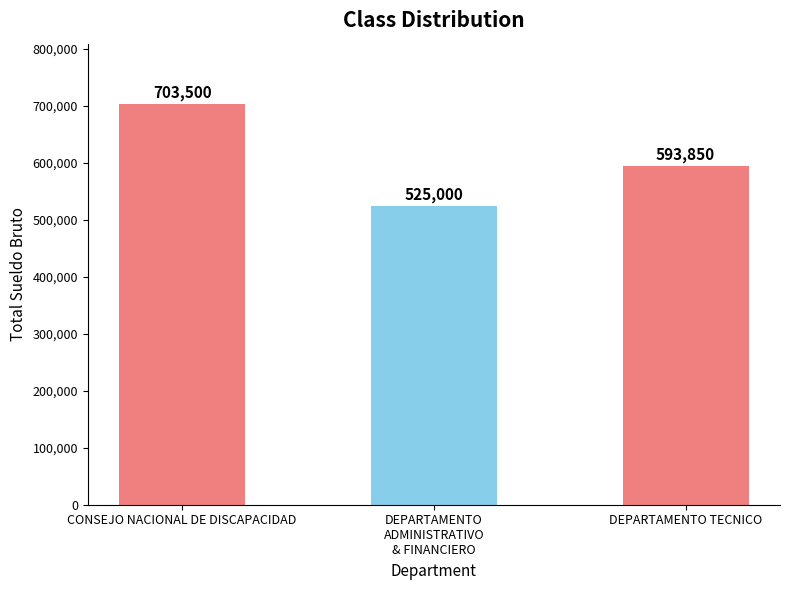

Are the bars horizontal?

No